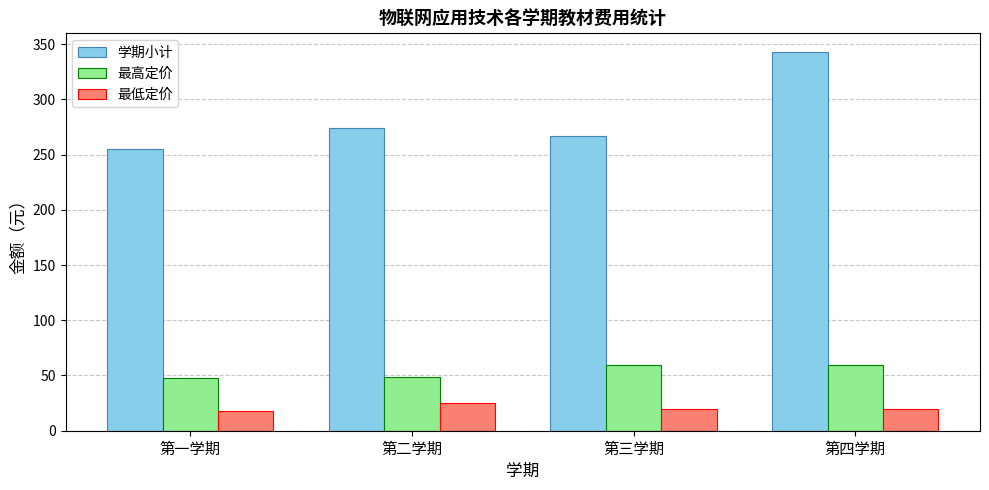

Is it true that 最低定价 equals 11.4 at 第二学期?

False